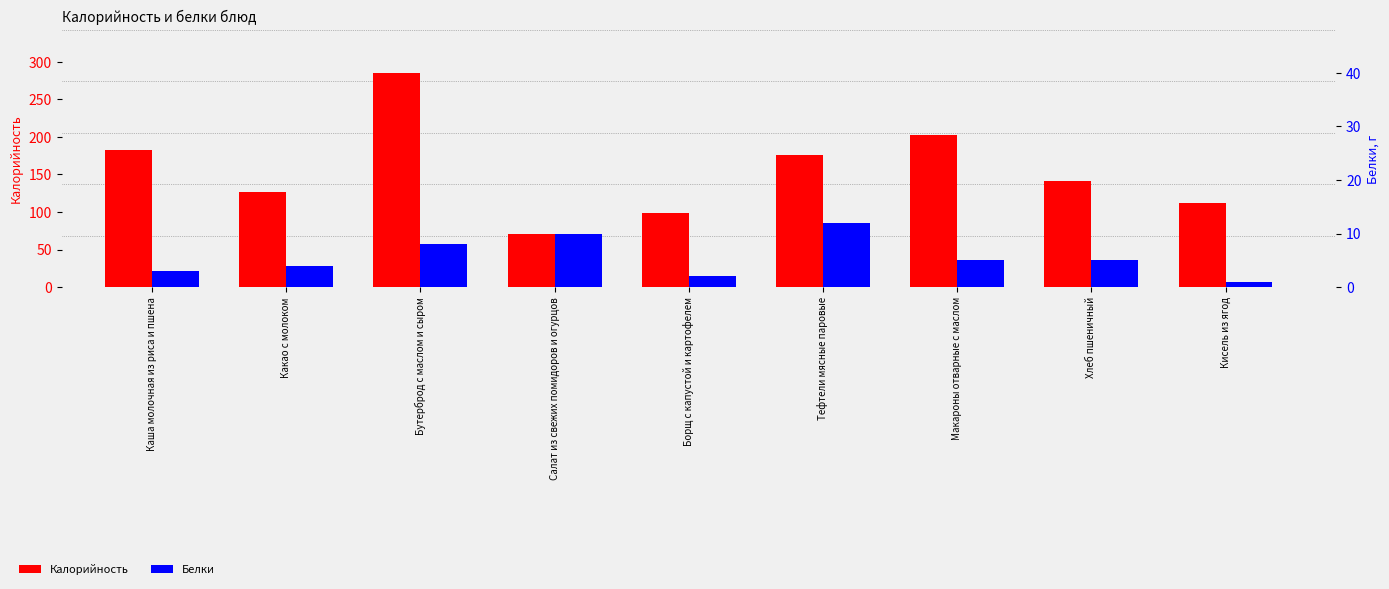

How many distinct data groups are displayed?

2